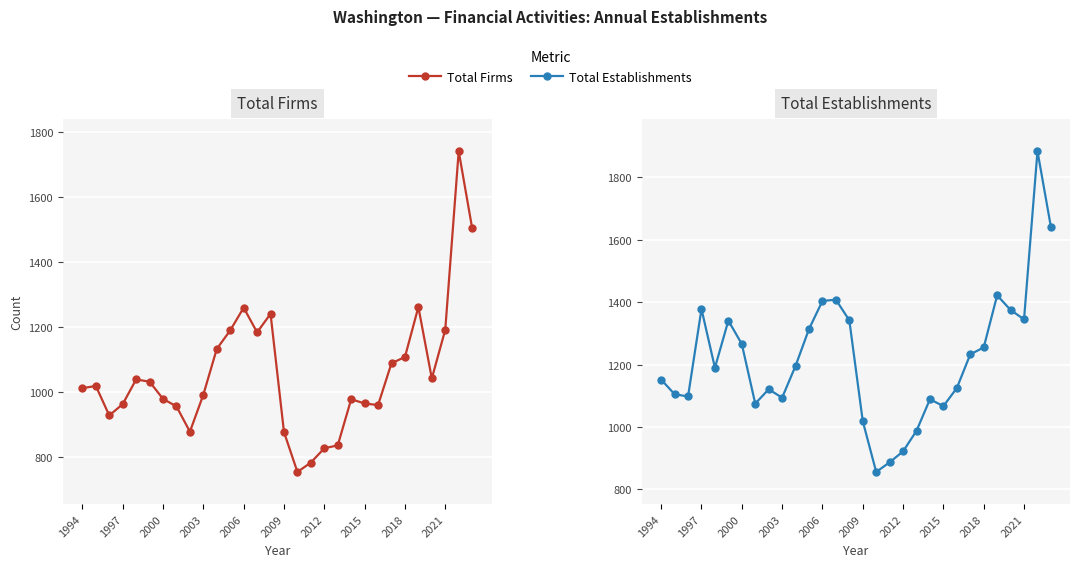

What position from the right is 1994?

30